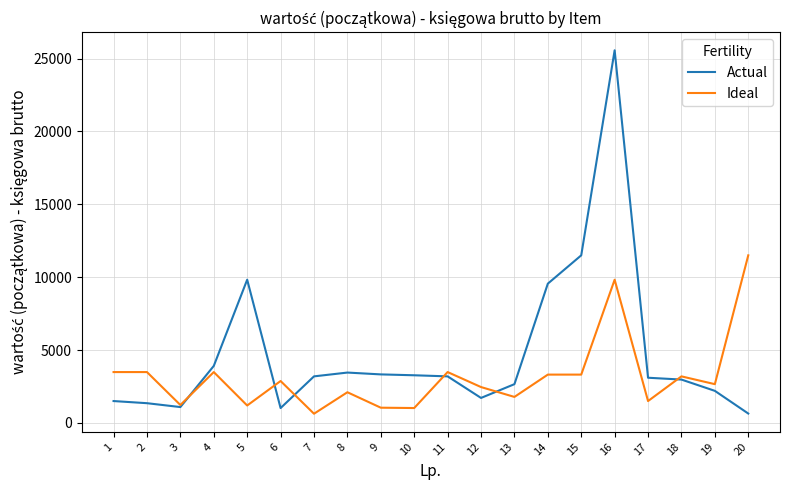

At 11, list the series in order from largest to smallest.

Ideal, Actual